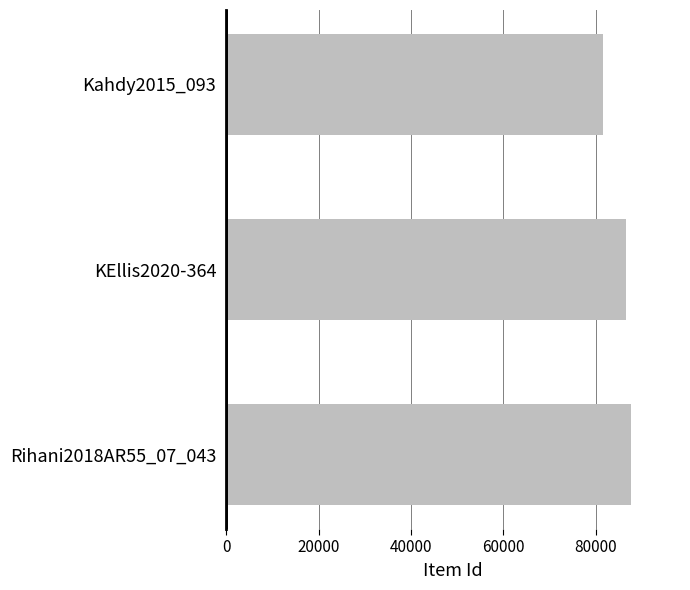

What value does the data have at Kahdy2015_093, to the nearest 10?

81570